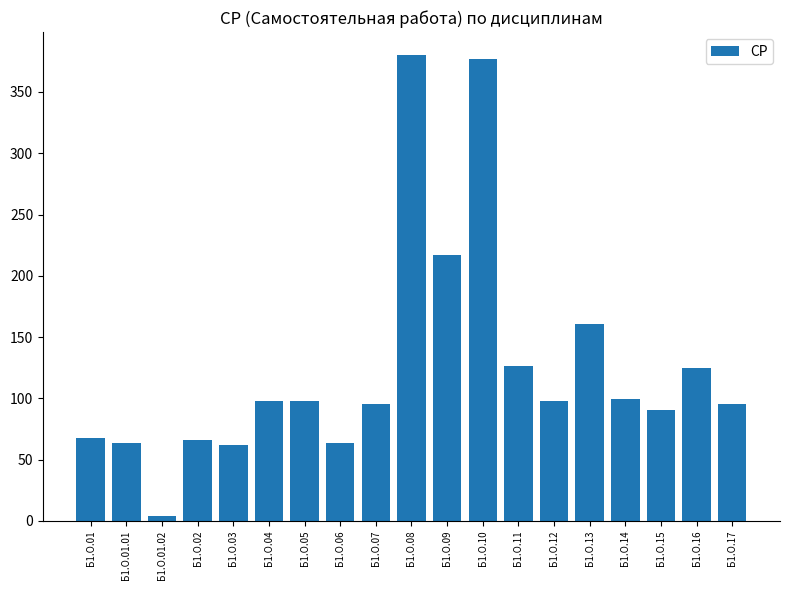

How many data points are less than 97?

9